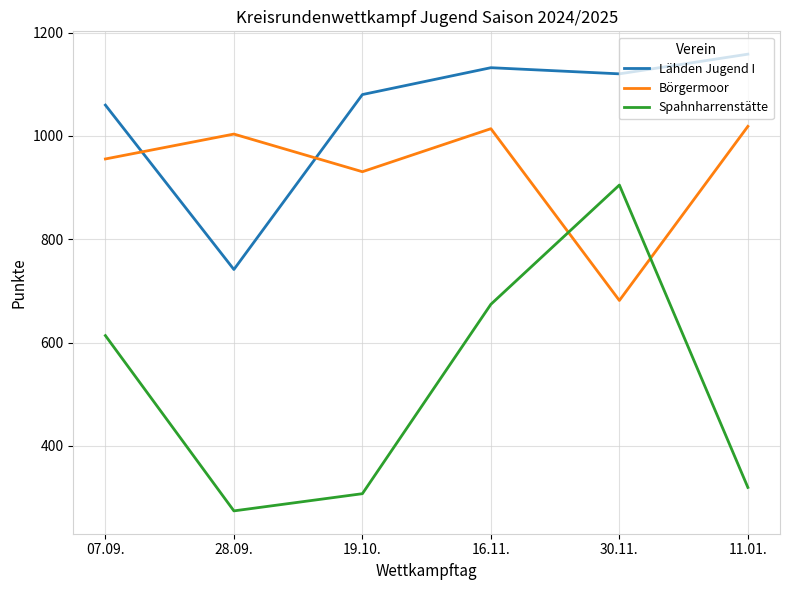

What is the average value of the Spahnharrenstätte series?

515.6